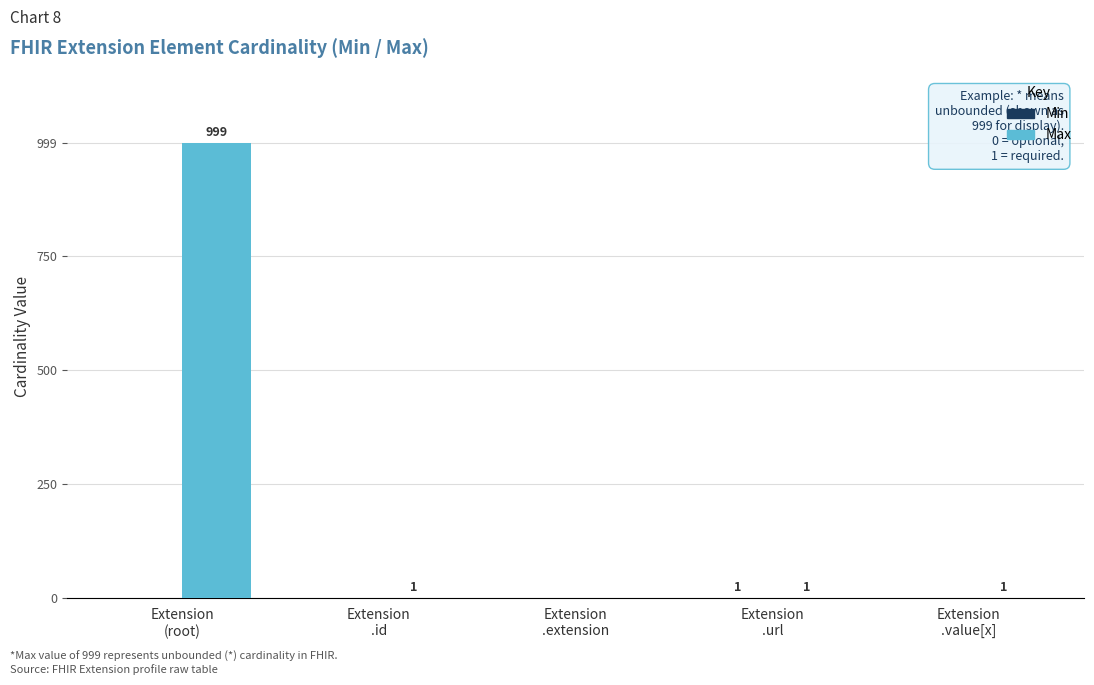

What is the sum of all Max values?

1002